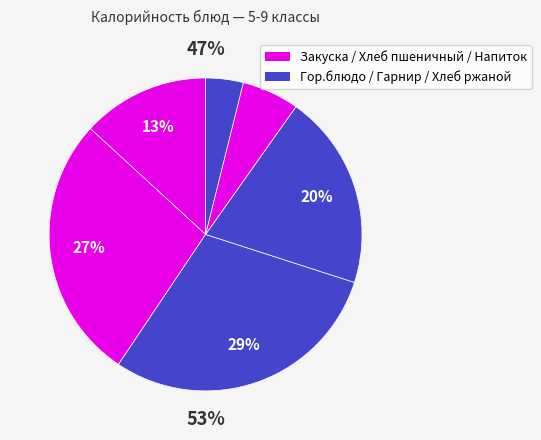

Is there any slice that represents more than half of the pie?

No